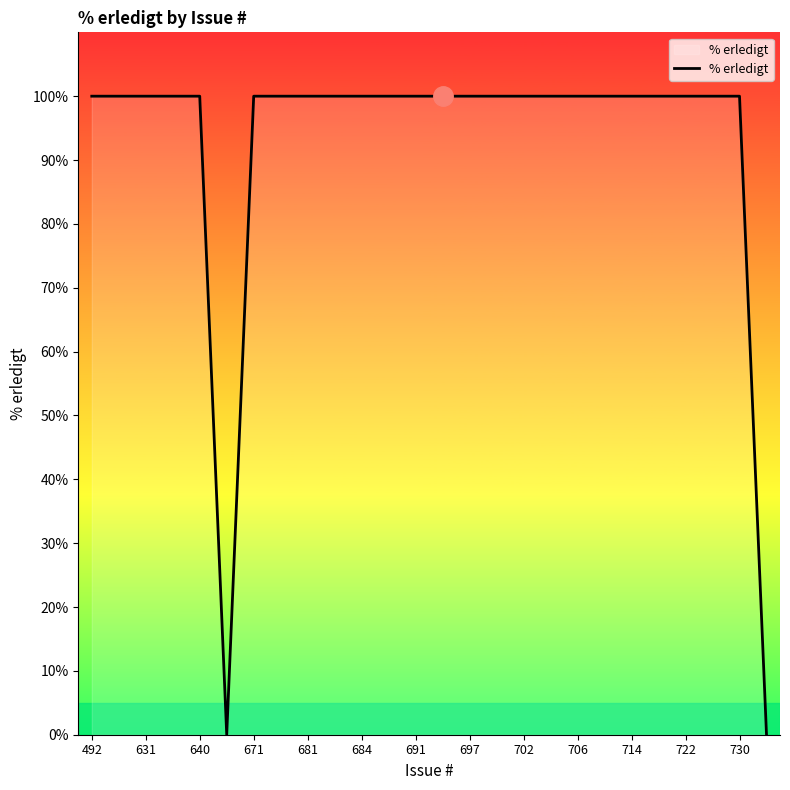

What is the greatest value displayed?

100